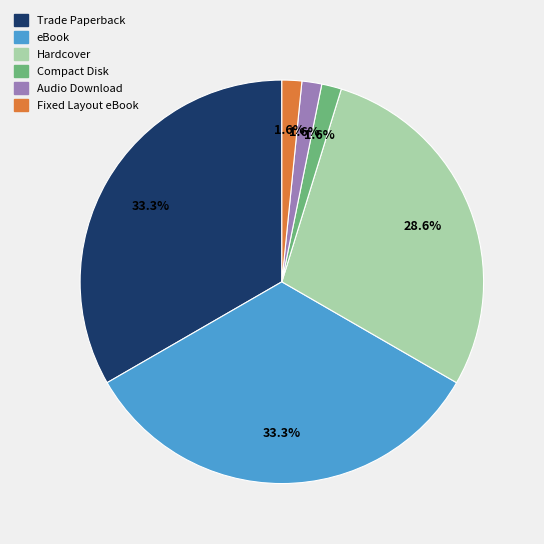

To the nearest percent, what percentage of the pie is Fixed Layout eBook?

2%